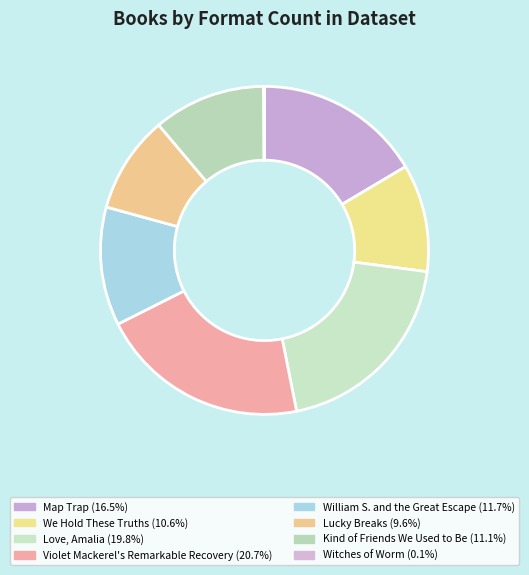

What is the smallest slice in the pie chart?

Witches of Worm